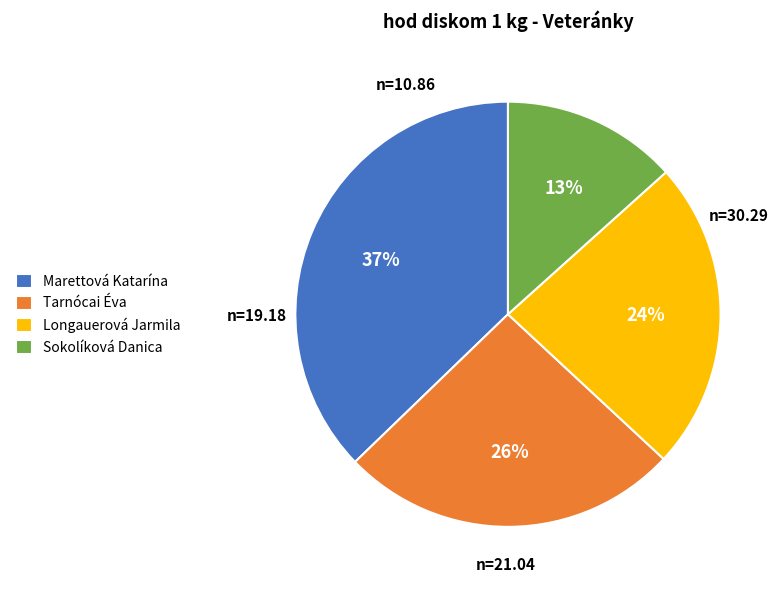

Which has a higher value, Marettová Katarína or Longauerová Jarmila?

Marettová Katarína